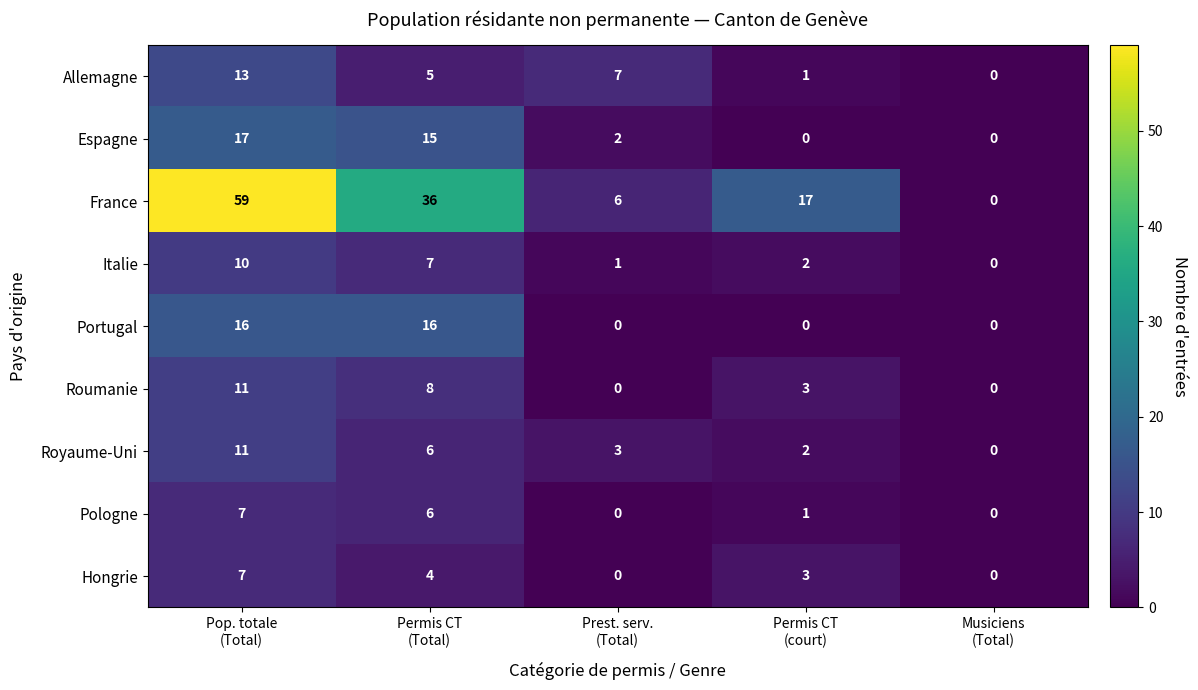

Which series has the widest spread of values?

France